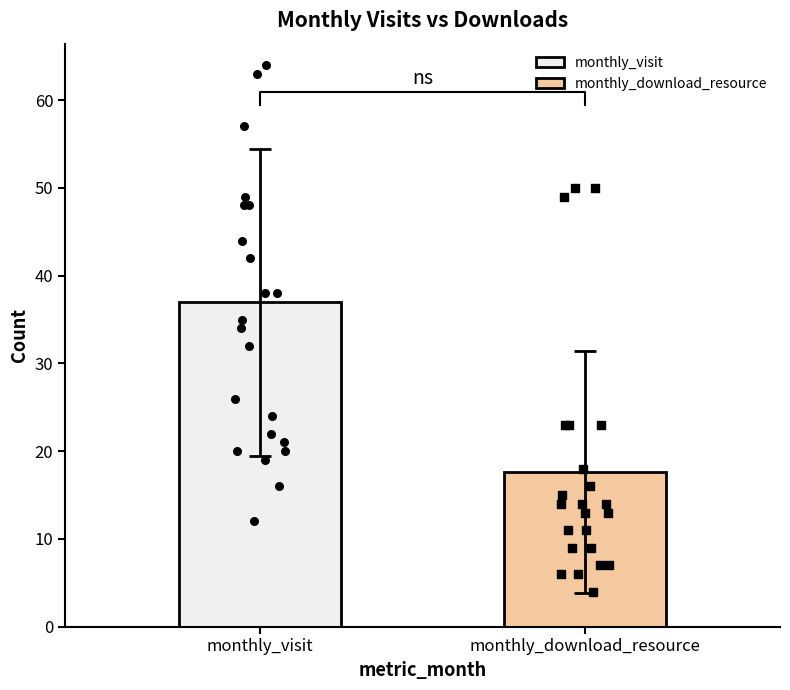

Which series reaches the maximum Y coordinate?

monthly_visit